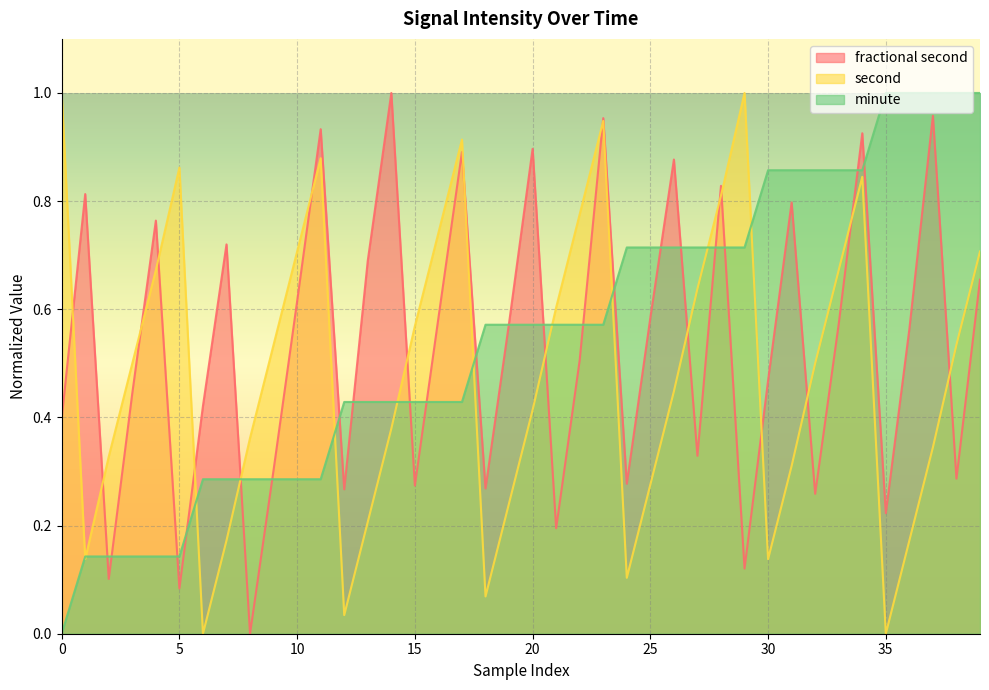

Reading left to right, extract all data points from this chart.

fractional second: 0=0.4	1=0.8	2=0.1	3=0.4	4=0.8	5=0.1	6=0.4	7=0.7	8=0.0	9=0.3	10=0.6	11=0.9	12=0.3	13=0.7	14=1.0	15=0.3	16=0.6	17=0.9	18=0.3	19=0.6	20=0.9	21=0.2	22=0.5	23=1.0	24=0.3	25=0.6	26=0.9	27=0.3	28=0.8	29=0.1	30=0.5	31=0.8	32=0.3	33=0.6	34=0.9	35=0.2	36=0.6	37=1.0	38=0.3	39=0.7
second: 0=1.0	1=0.1	2=0.3	3=0.5	4=0.7	5=0.9	6=0.0	7=0.2	8=0.4	9=0.5	10=0.7	11=0.9	12=0.0	13=0.2	14=0.4	15=0.6	16=0.7	17=0.9	18=0.1	19=0.2	20=0.4	21=0.6	22=0.8	23=0.9	24=0.1	25=0.3	26=0.4	27=0.6	28=0.8	29=1.0	30=0.1	31=0.3	32=0.5	33=0.7	34=0.8	35=0.0	36=0.2	37=0.3	38=0.5	39=0.7
minute: 0=0.0	1=0.1	2=0.1	3=0.1	4=0.1	5=0.1	6=0.3	7=0.3	8=0.3	9=0.3	10=0.3	11=0.3	12=0.4	13=0.4	14=0.4	15=0.4	16=0.4	17=0.4	18=0.6	19=0.6	20=0.6	21=0.6	22=0.6	23=0.6	24=0.7	25=0.7	26=0.7	27=0.7	28=0.7	29=0.7	30=0.9	31=0.9	32=0.9	33=0.9	34=0.9	35=1.0	36=1.0	37=1.0	38=1.0	39=1.0